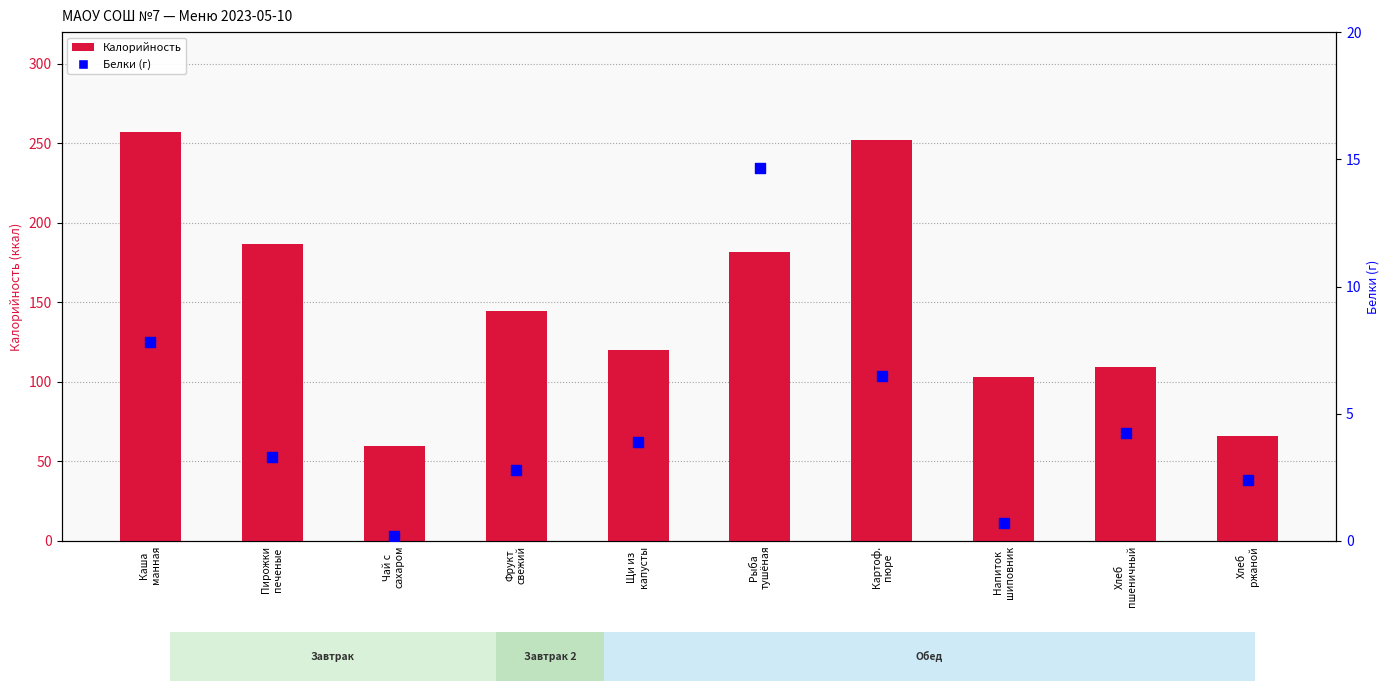

Which series reaches the maximum Y coordinate?

Калорийность